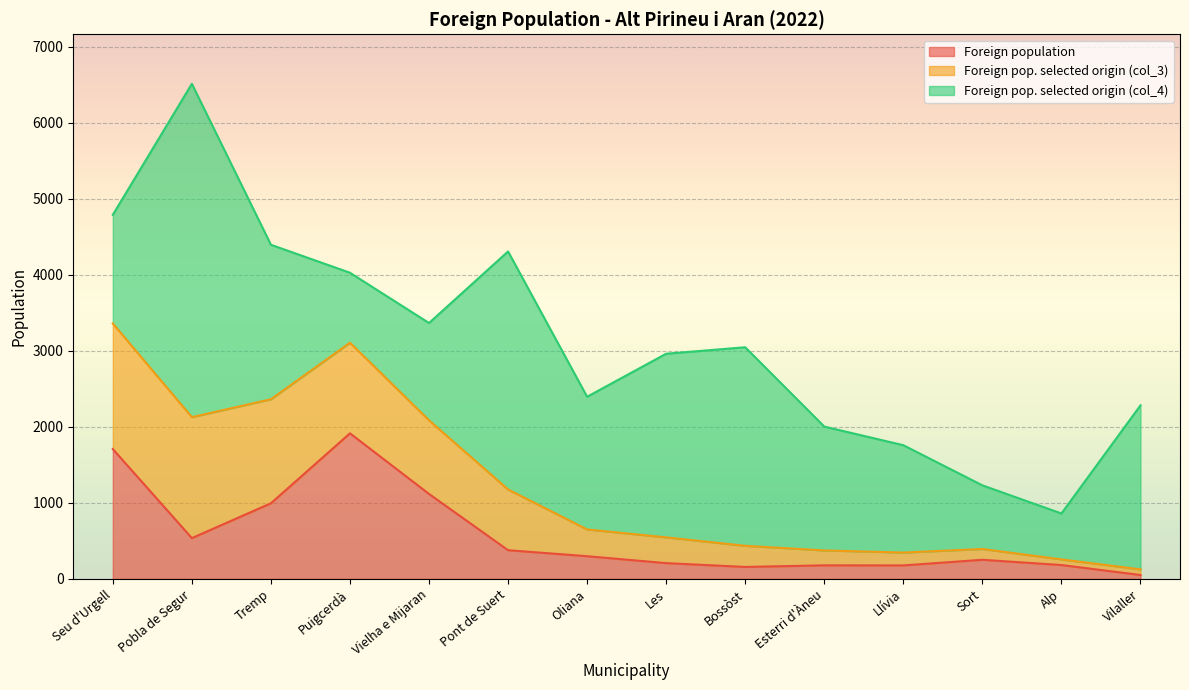

Which series has the largest total across all categories?

Foreign pop. selected origin (col_4)